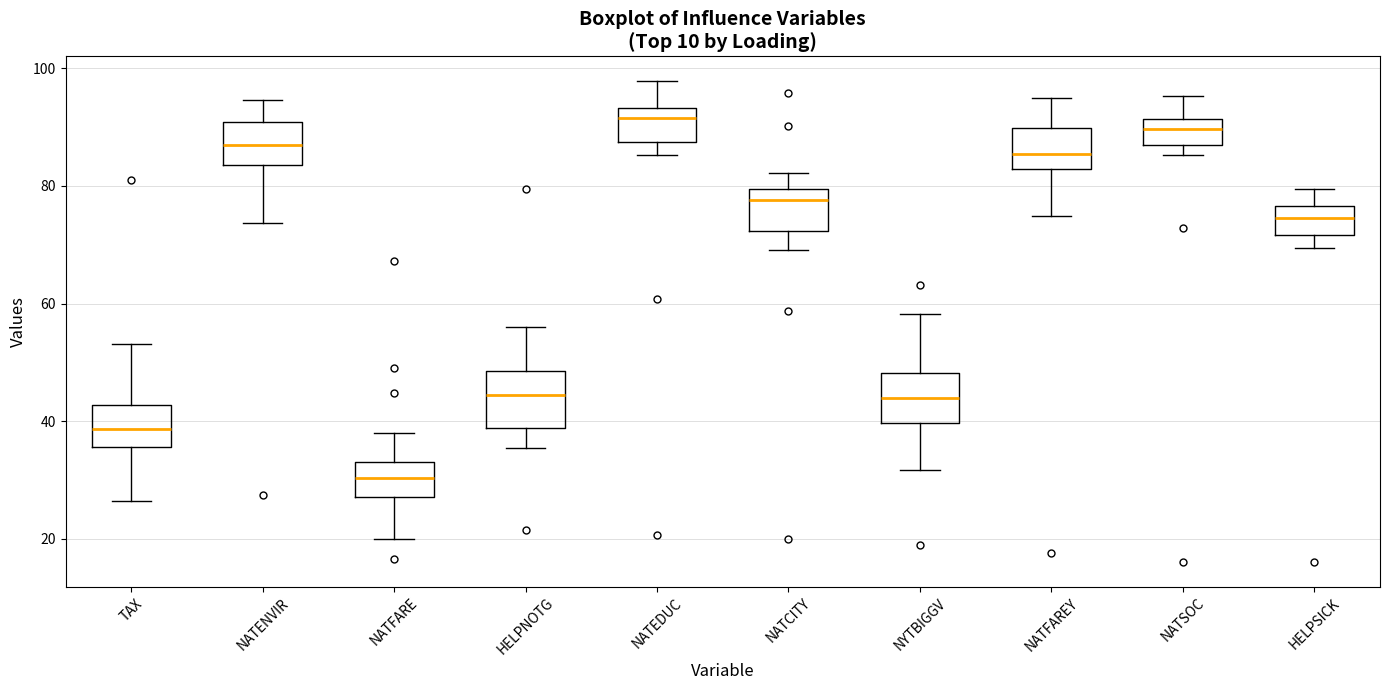

Reading left to right, transcribe this box plot: for each box, give where its median line is, the range the box spans, and where its two whiskers end, as read against the y-axis. The values are not printed on the chart, so give them approximately, as read against the axis.

TAX: median 38, box 36 to 42, whiskers 26 to 54
NATENVIR: median 86, box 84 to 90, whiskers 74 to 94
NATFARE: median 30, box 28 to 32, whiskers 20 to 38
HELPNOTG: median 44, box 38 to 48, whiskers 36 to 56
NATEDUC: median 92, box 88 to 94, whiskers 86 to 98
NATCITY: median 78, box 72 to 80, whiskers 70 to 82
NYTBIGGV: median 44, box 40 to 48, whiskers 32 to 58
NATFAREY: median 86, box 82 to 90, whiskers 74 to 94
NATSOC: median 90, box 86 to 92, whiskers 86 (just below the box's lower edge) to 96
HELPSICK: median 74, box 72 to 76, whiskers 70 to 80